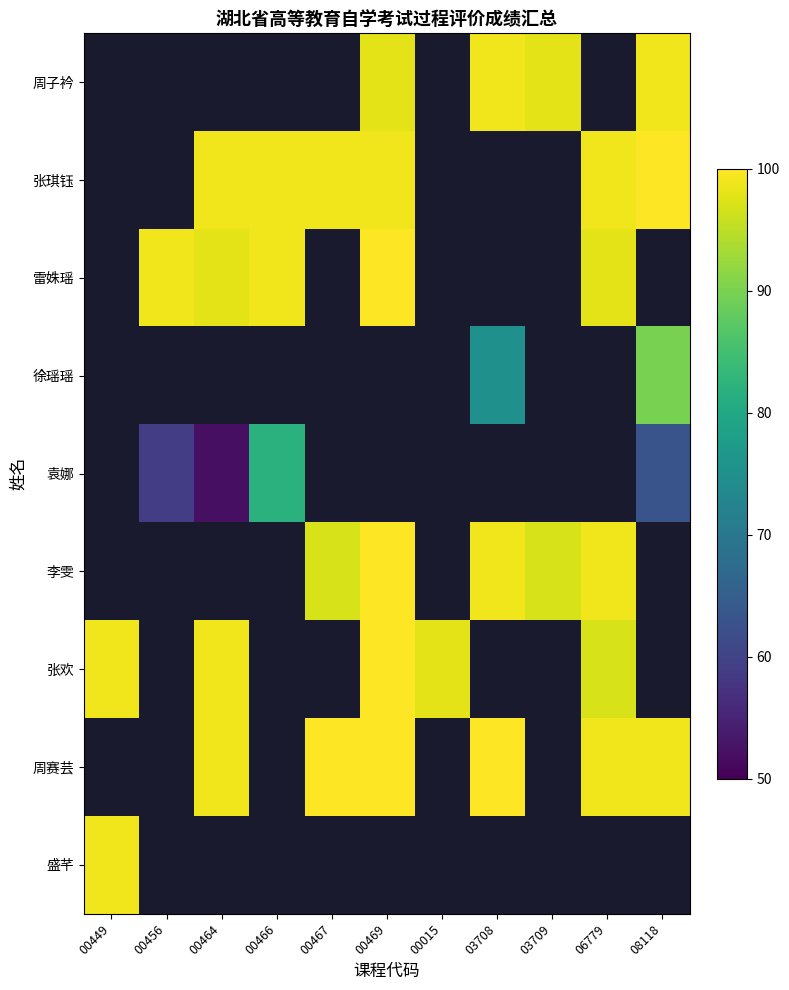

At which category does the chart reach its peak across all series?

08118